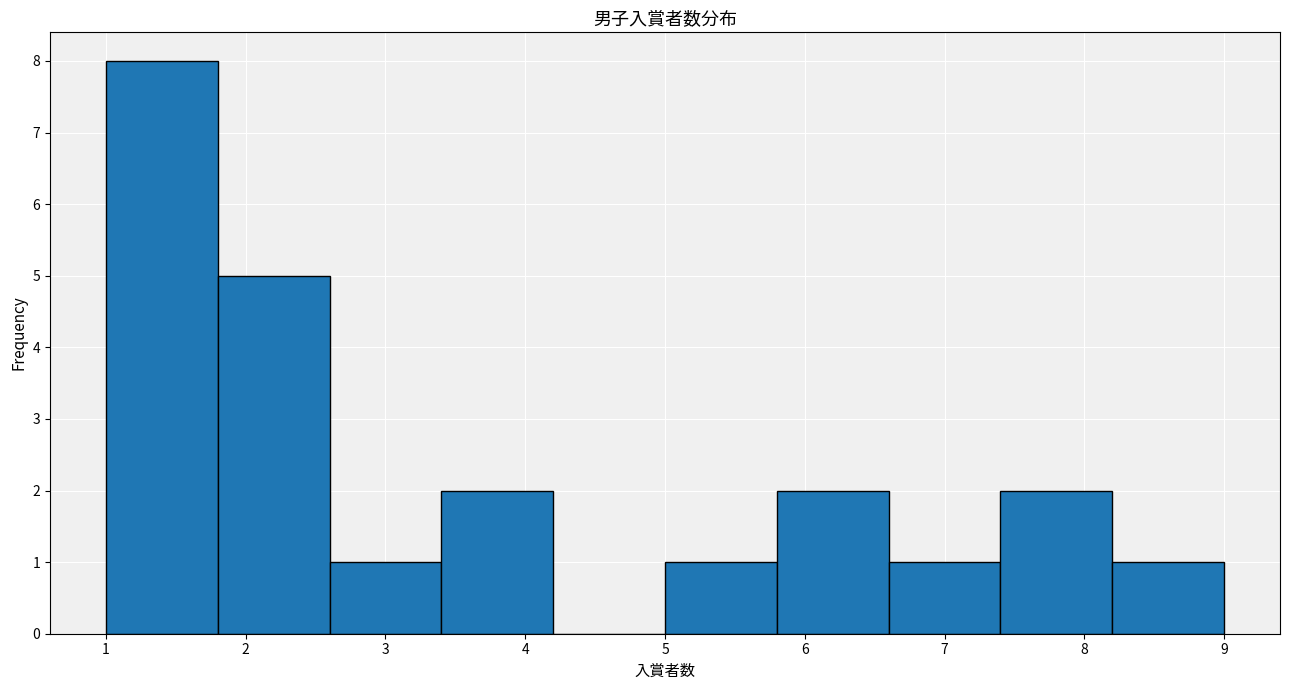

Reading left to right, transcribe this chart: for each bar, give the range it covers on the x-axis and its height. The values are not printed on the chart, so give them approximately, as read against the axis.

1.0 to 1.8: 8
1.8 to 2.6: 5
2.6 to 3.4: 1
3.4 to 4.2: 2
4.2 to 5.0: 0
5.0 to 5.8: 1
5.8 to 6.6: 2
6.6 to 7.4: 1
7.4 to 8.2: 2
8.2 to 9.0: 1